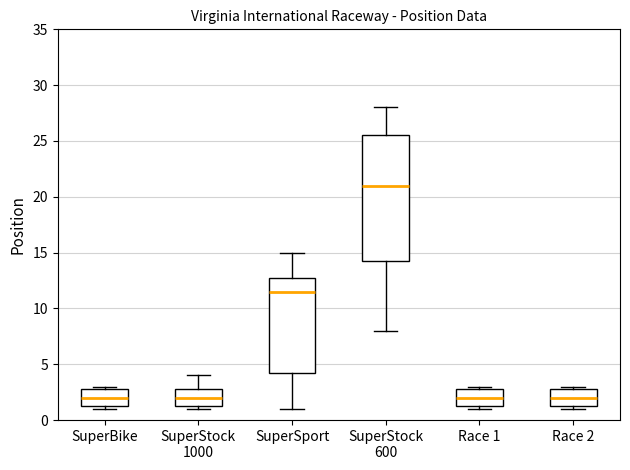

Where does the median line of the box for Race 1 sit on the y-axis? The values are not printed on the chart, so give them approximately, as read against the axis.

2.0